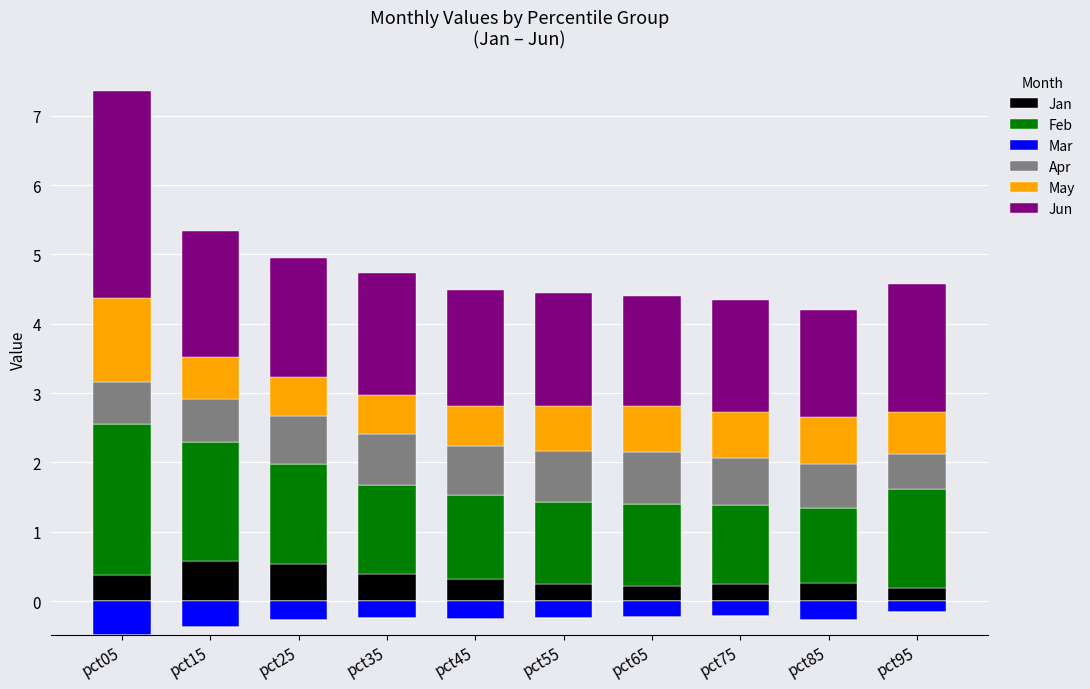

What is the maximum value for Jan?

0.6